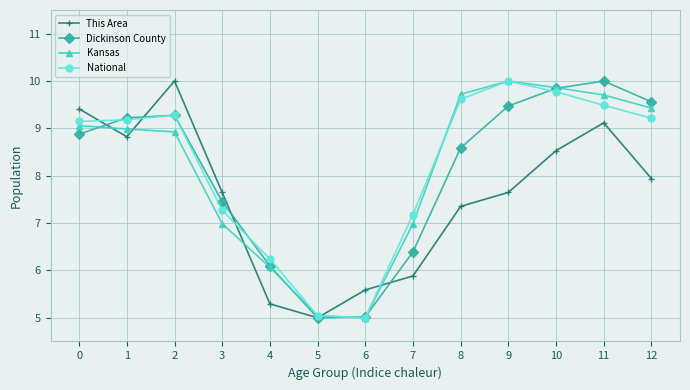

In National, how many points are higher than both neighbors (excluding endpoints)?

2